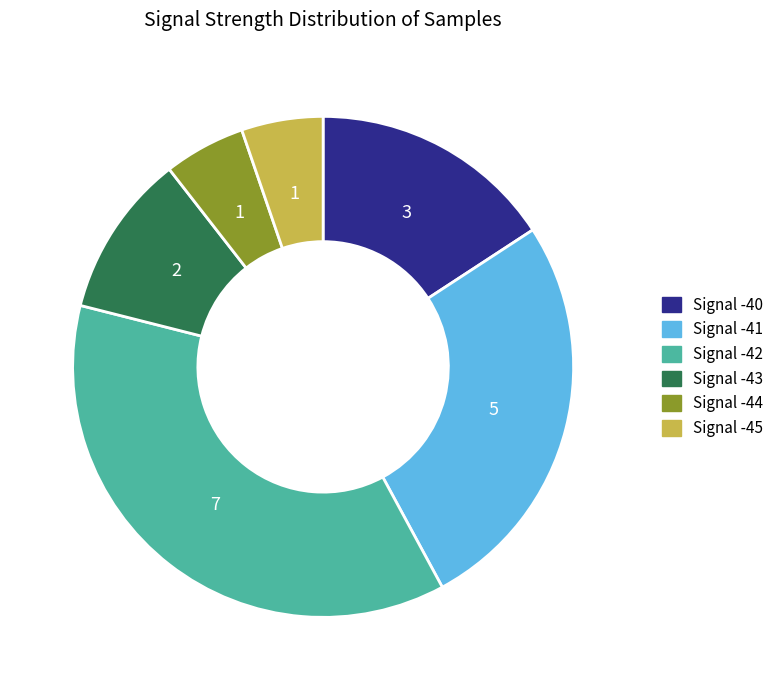

Is it true that Signal -45 is 5% of the pie?

True